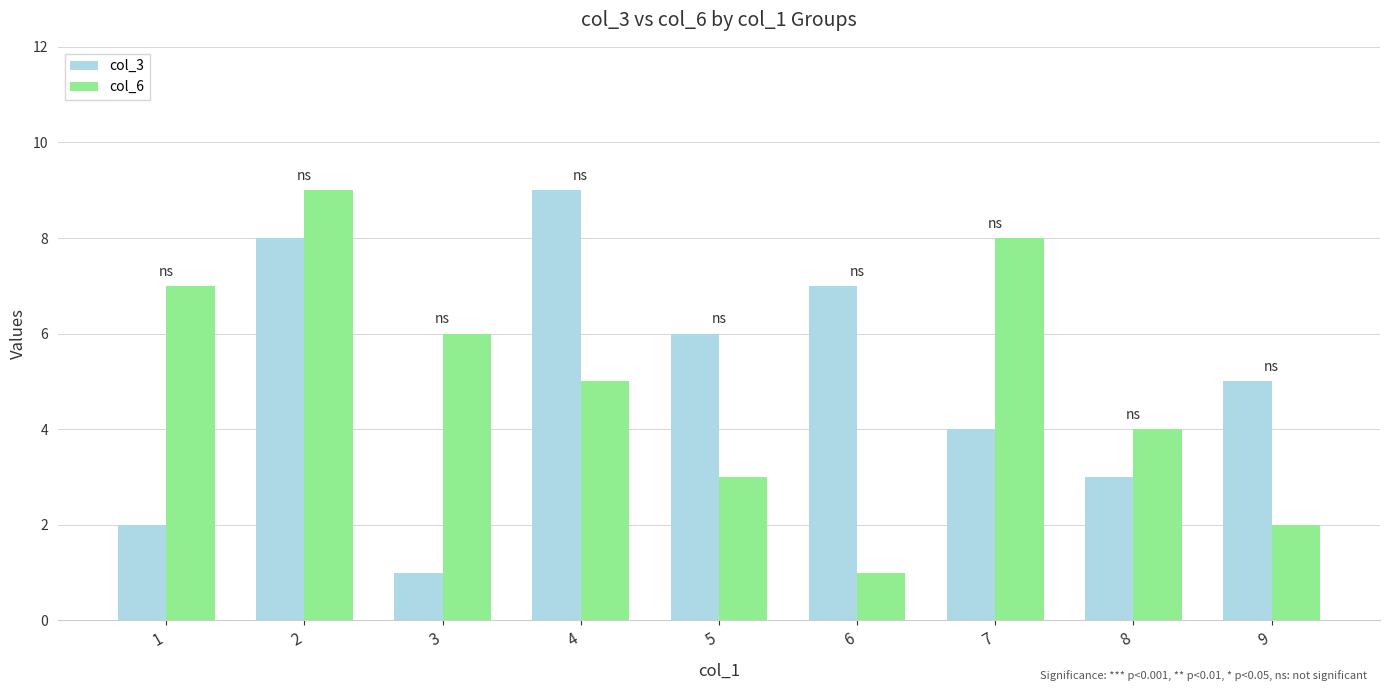

Between 1 and 2, which series saw the biggest shift?

col_3